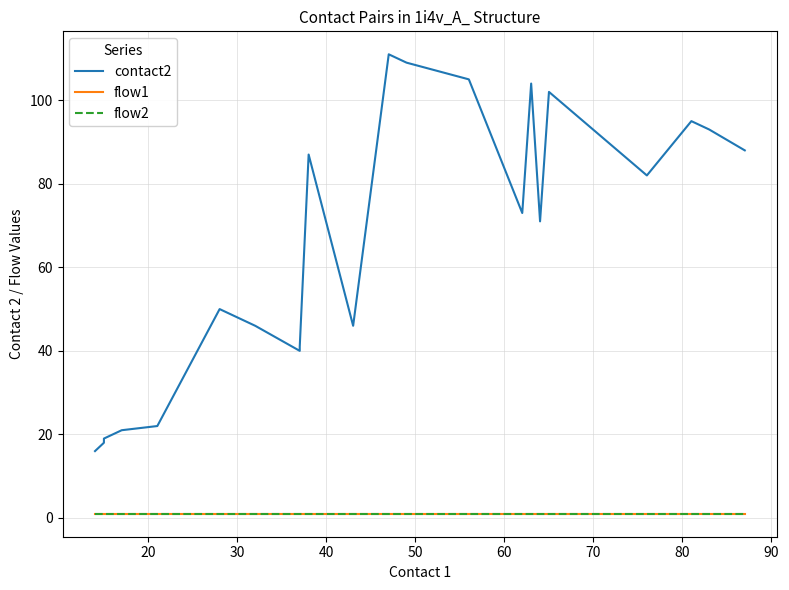

The value of flow1 at 21 is 0. True or false?

False